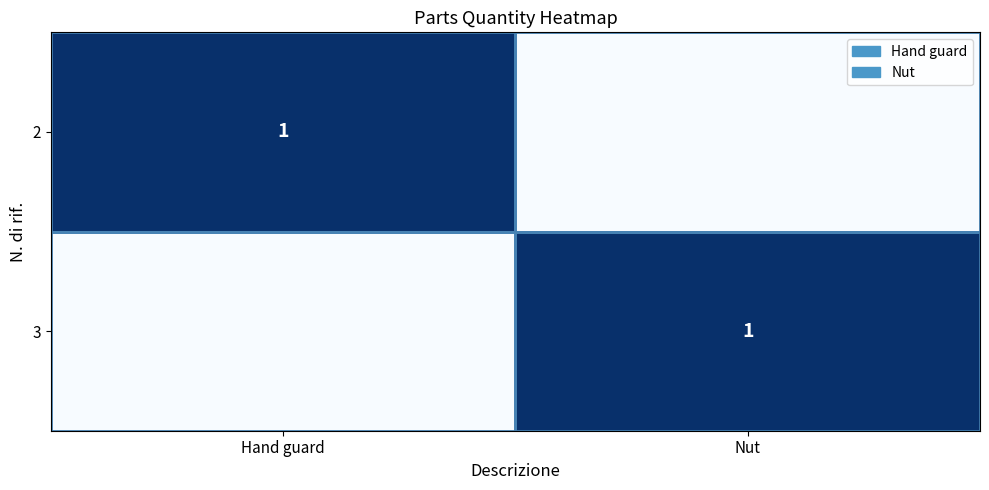

True or false: 3 has a value of 1 at Nut.

True